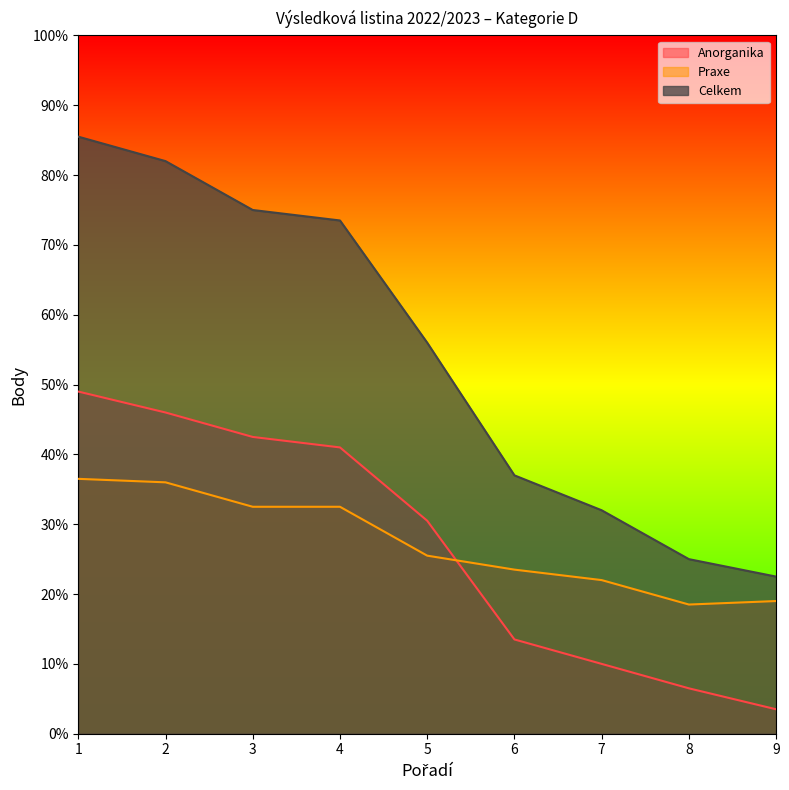

True or false: Praxe and Celkem intersect in this chart.

False